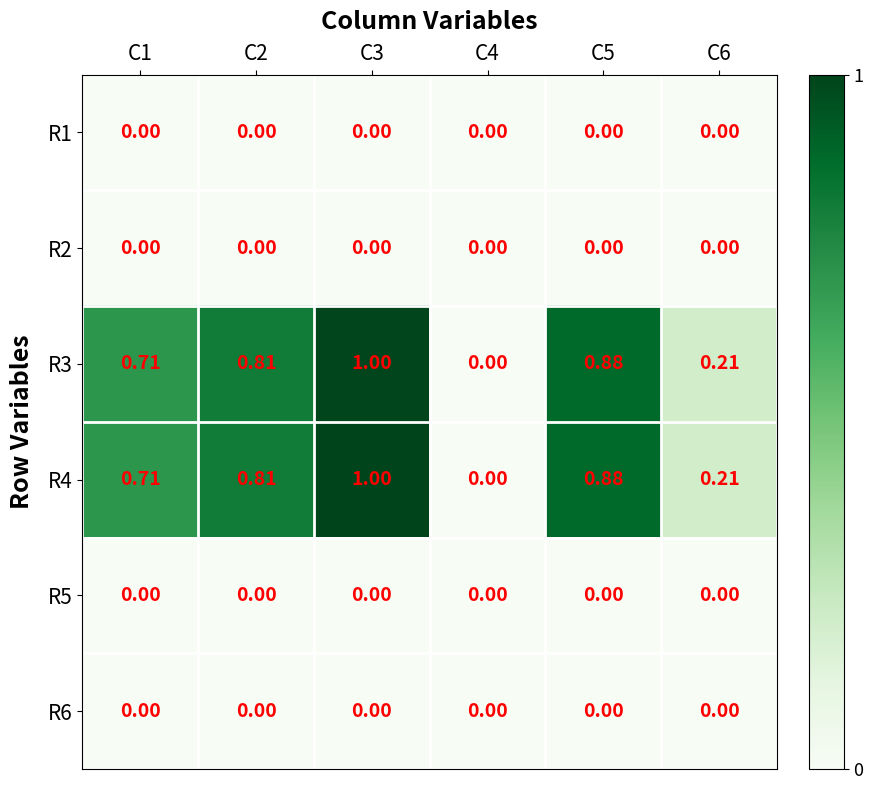

How many data points in R4 are above 0?

5